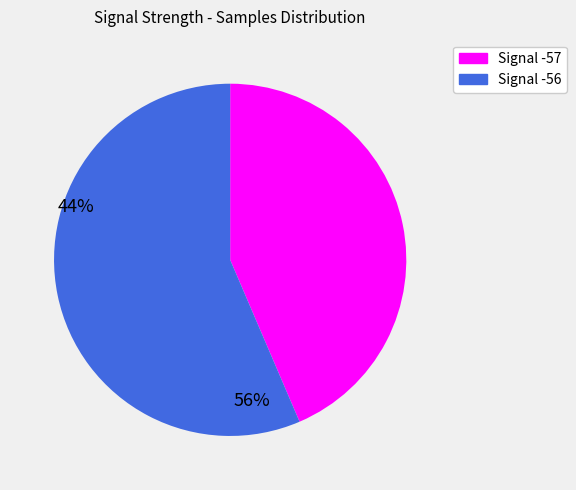

Is there any slice that represents more than half of the pie?

Yes